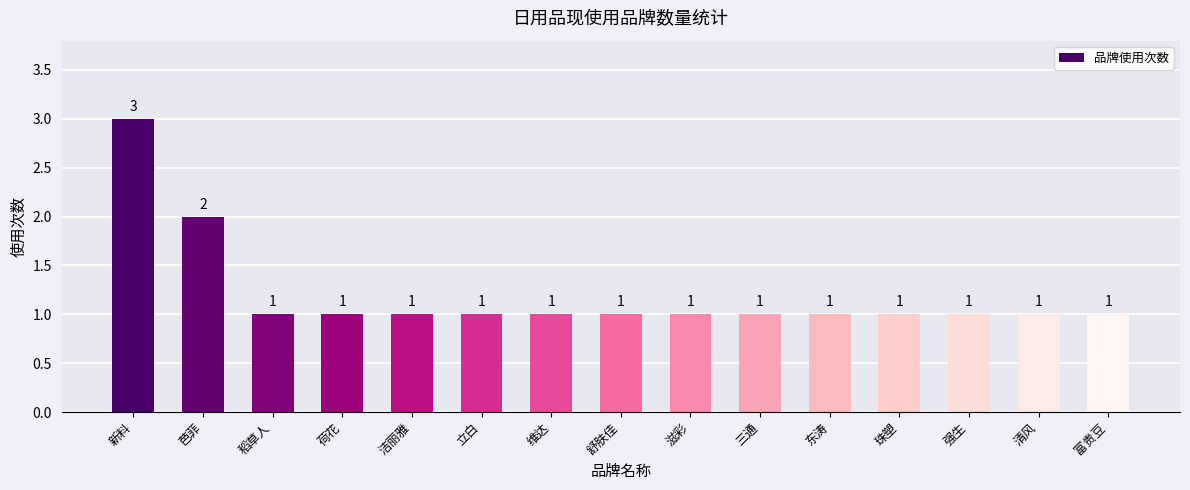

What is the sum of all values?

18